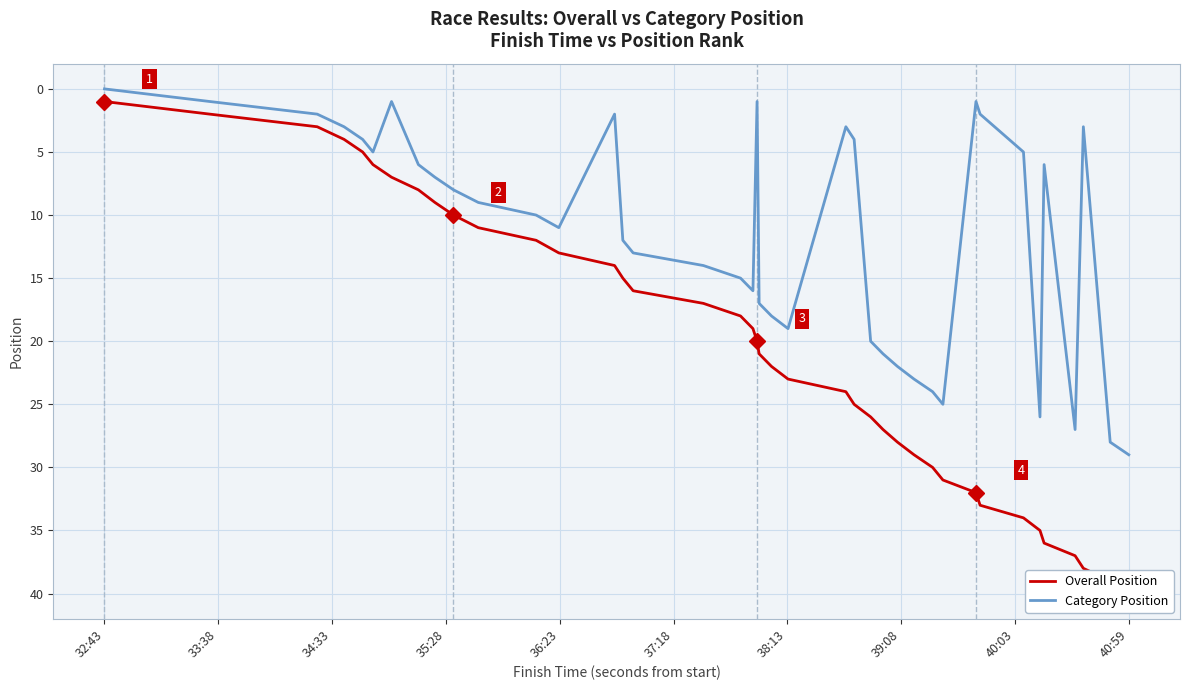

At which label does Category Position reach its minimum?

32:43